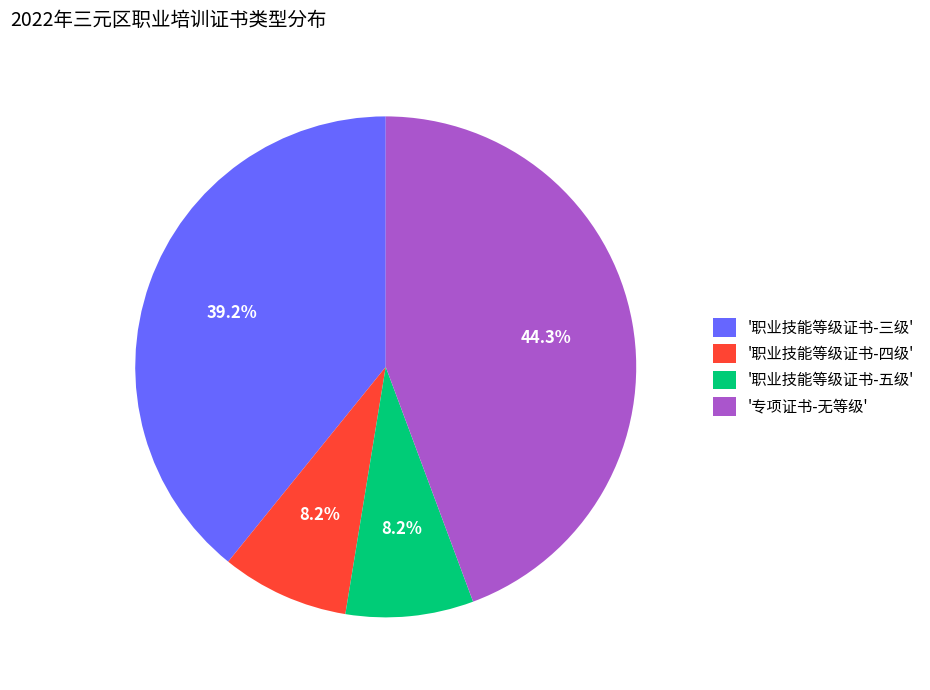

Does any single category account for the majority?

No